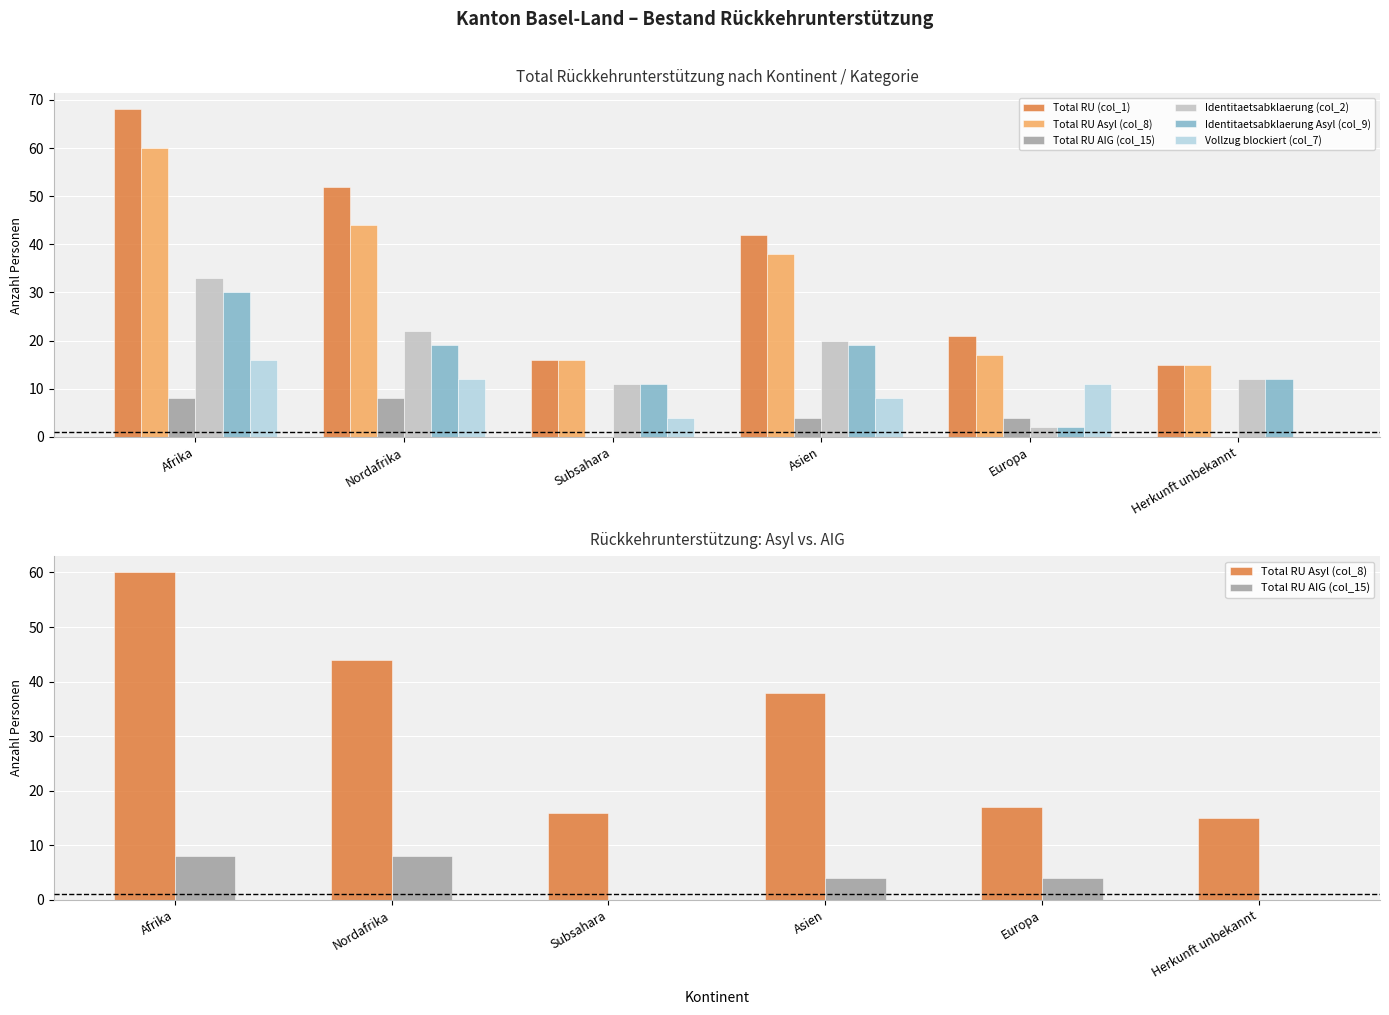

What is the sum of all Identitaetsabklaerung Asyl (col_9) values?

93